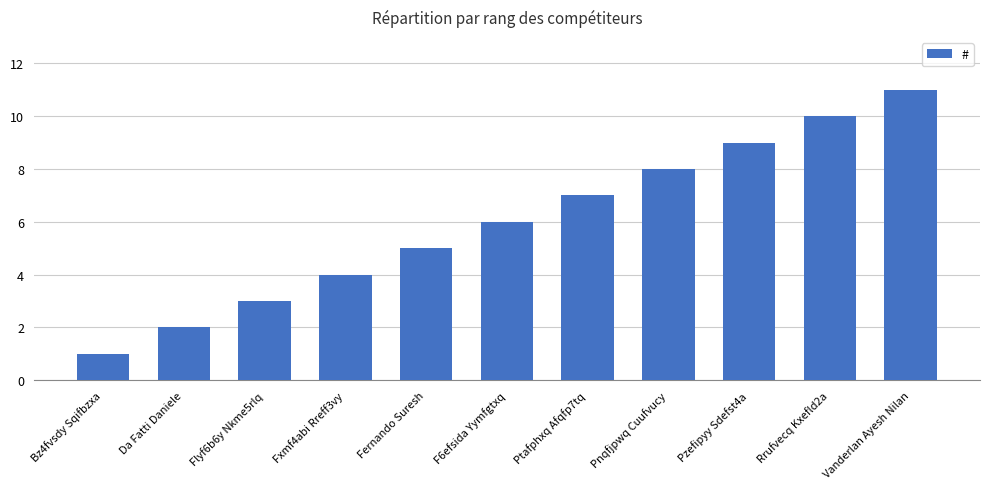

Reading left to right, what are all the values shown in this chart?

Bz4fvsdy Sqifbzxa=1	Da Fatti Daniele=2	Flyf6b6y Nkme5rlq=3	Fxmf4abi Rreff3vy=4	Fernando Suresh=5	F6efsida Yymfgtxq=6	Ptafphxq Afqfp7tq=7	Pnqfjpwq Cuufvucy=8	Pzefipyy Sdefst4a=9	Rrufvecq Kxefld2a=10	Vanderlan Ayesh Nilan=11